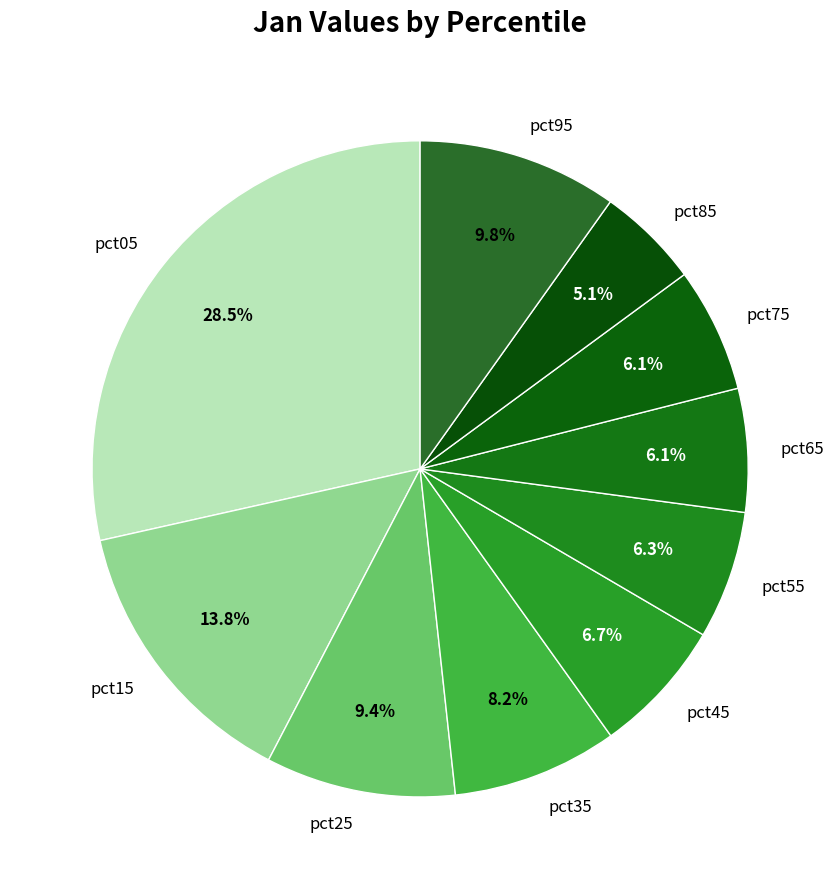

How many slices are in this pie chart?

10